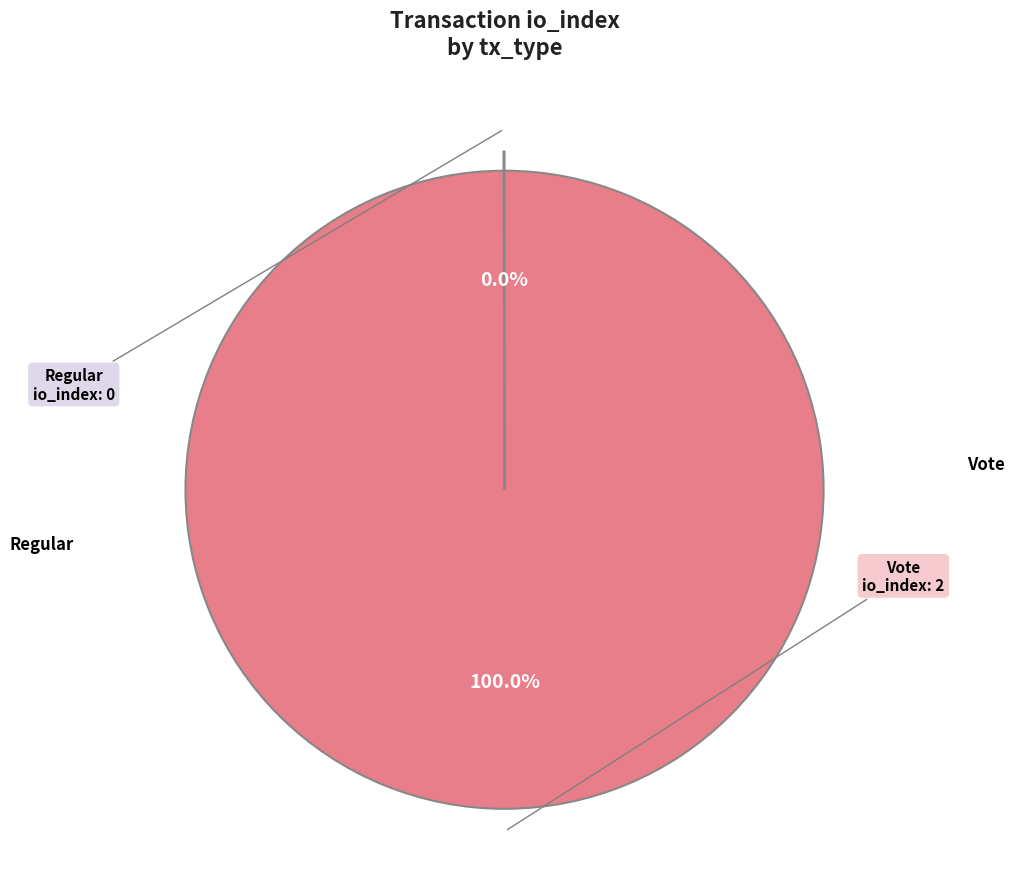

Is there a majority slice in this chart?

Yes